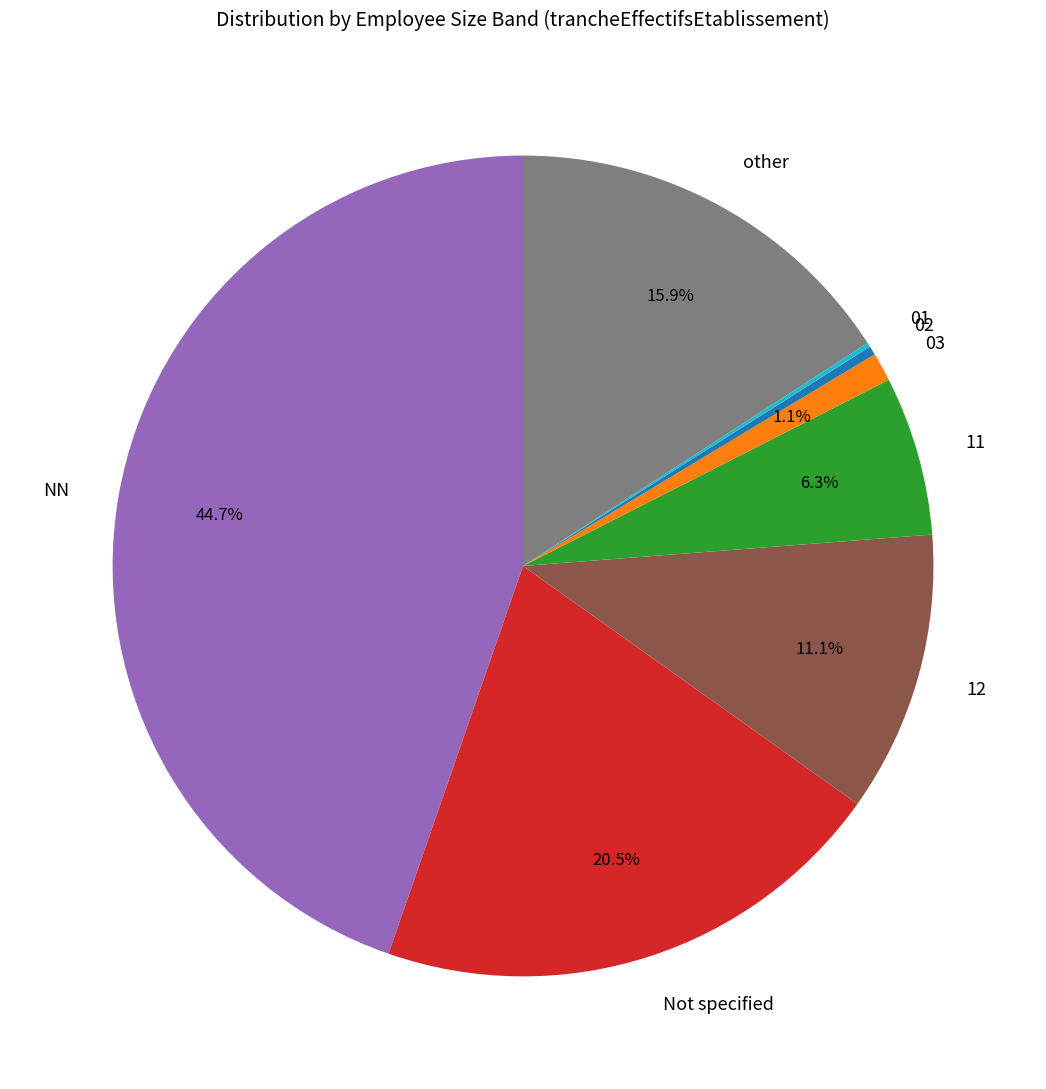

What percentage is the 02 slice, to the nearest percent?

0%